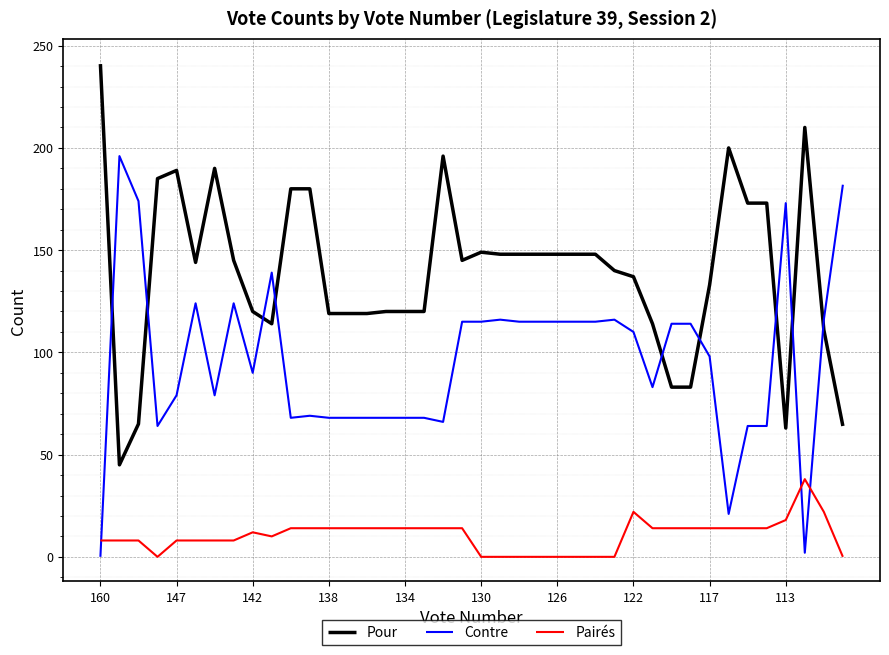

Which series ends up on top after the final intersection of Contre and Pairés?

Contre